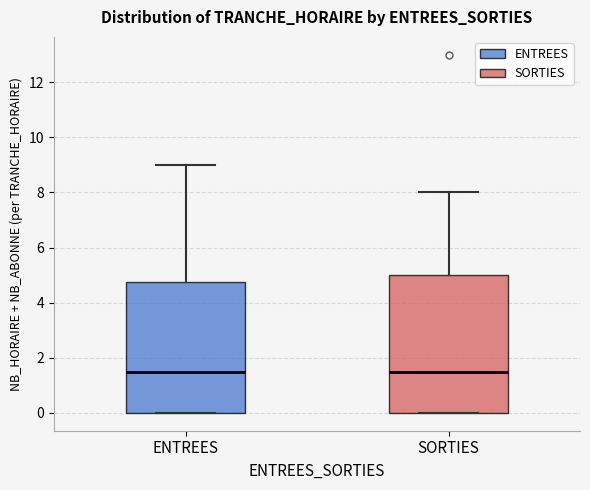

Reading left to right, transcribe this box plot: for each box, give where its median line is, the range the box spans, and where its two whiskers end, as read against the y-axis. The values are not printed on the chart, so give them approximately, as read against the axis.

ENTREES: median 1.6, box 0.0 to 4.8, whiskers 0.0 to 9.0
SORTIES: median 1.6, box 0.0 to 5.0, whiskers 0.0 to 8.0